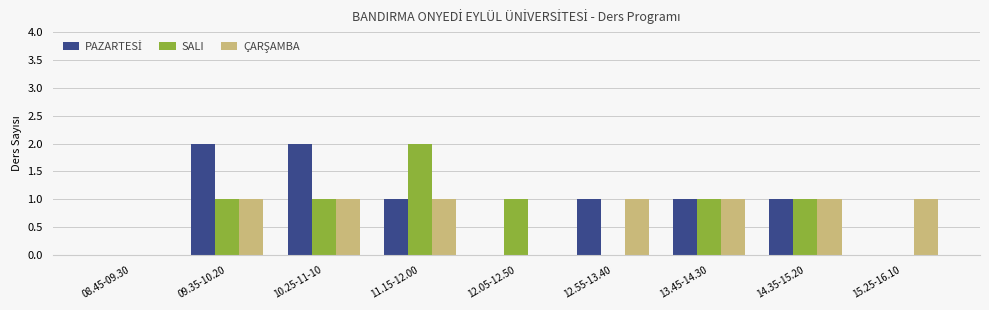

What is the sum of all SALI values?

7